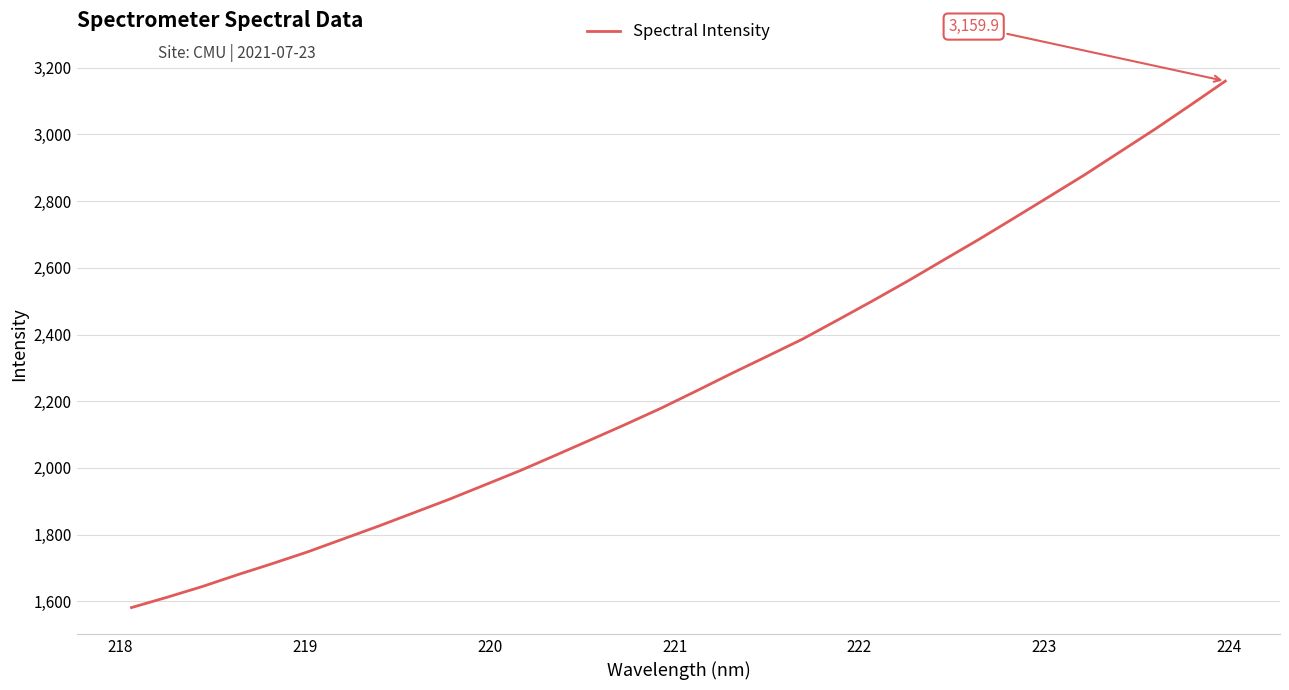

What is the maximum value shown in the chart?

3159.9